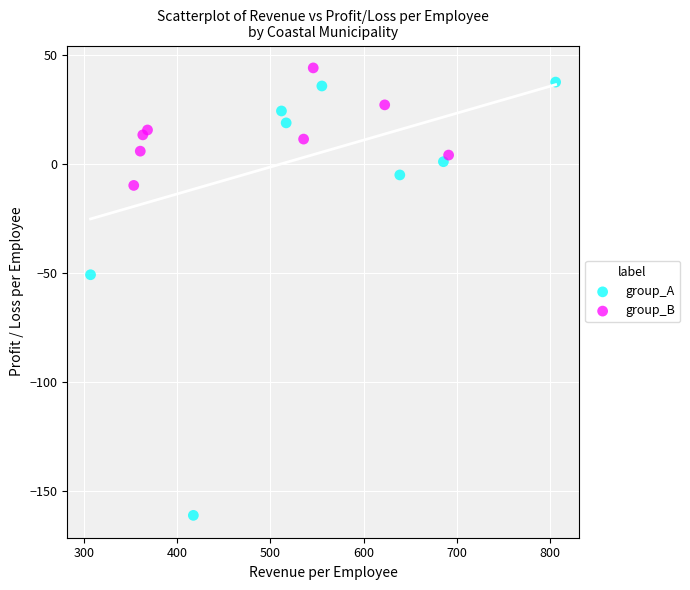

Which series reaches the maximum Y coordinate?

group_B